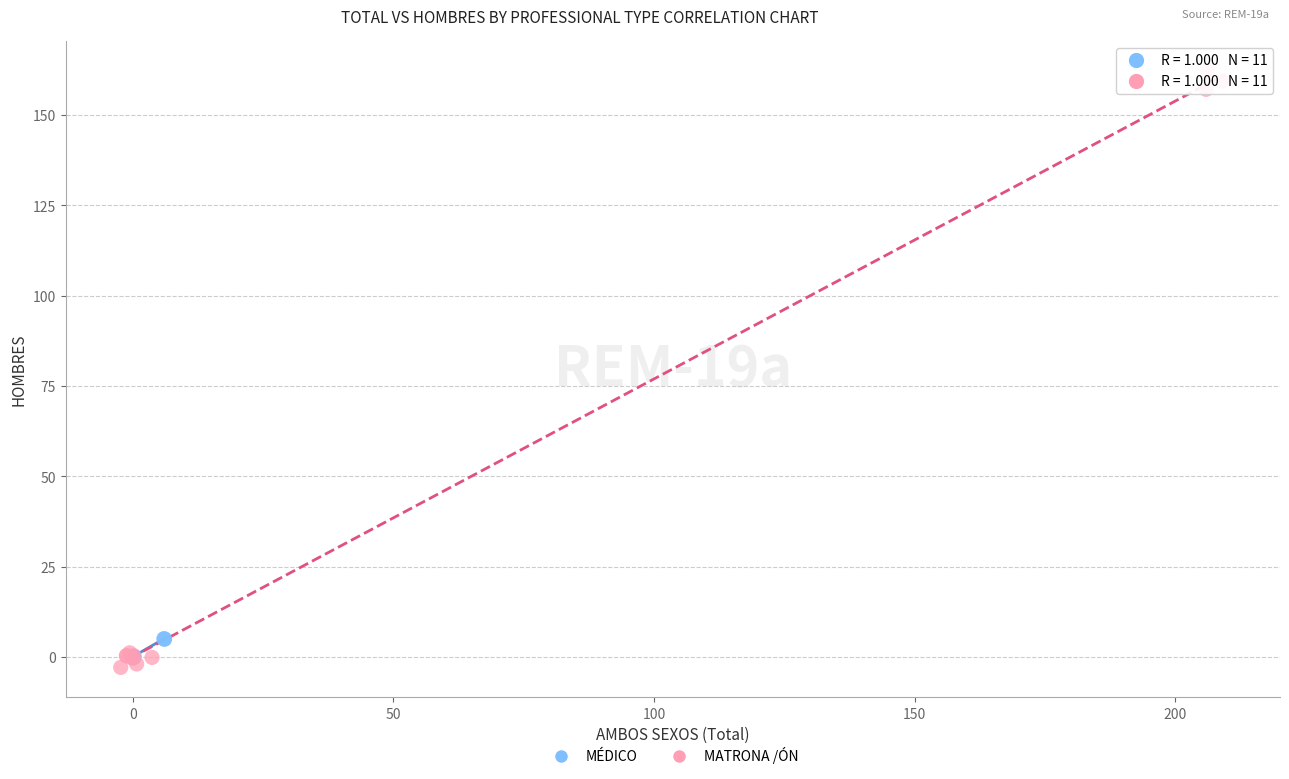

Which series reaches the maximum Y coordinate?

MATRONA /ÓN